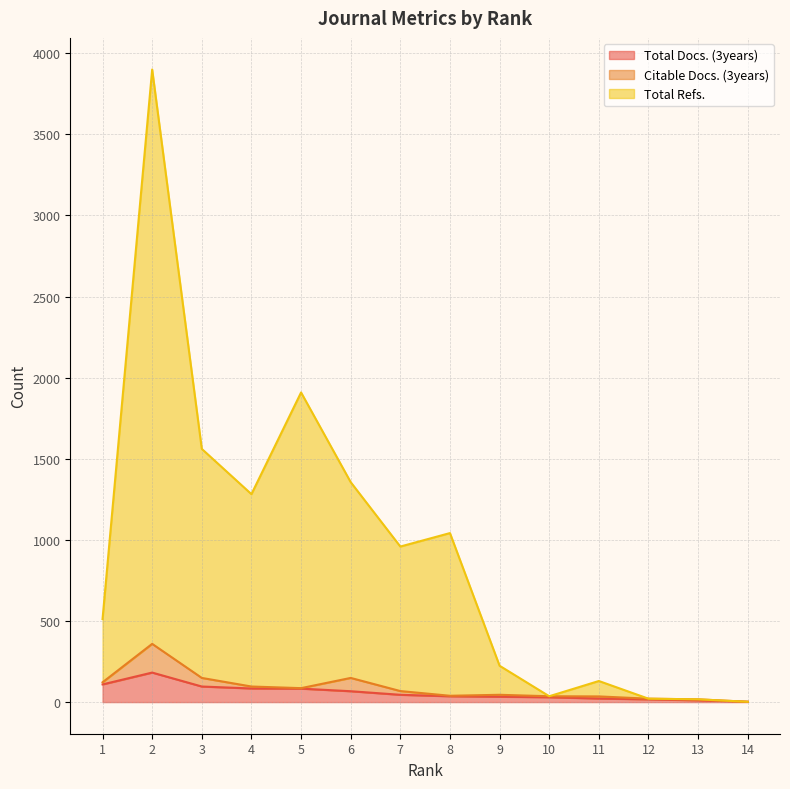

Which label corresponds to the smallest value in the chart?

14